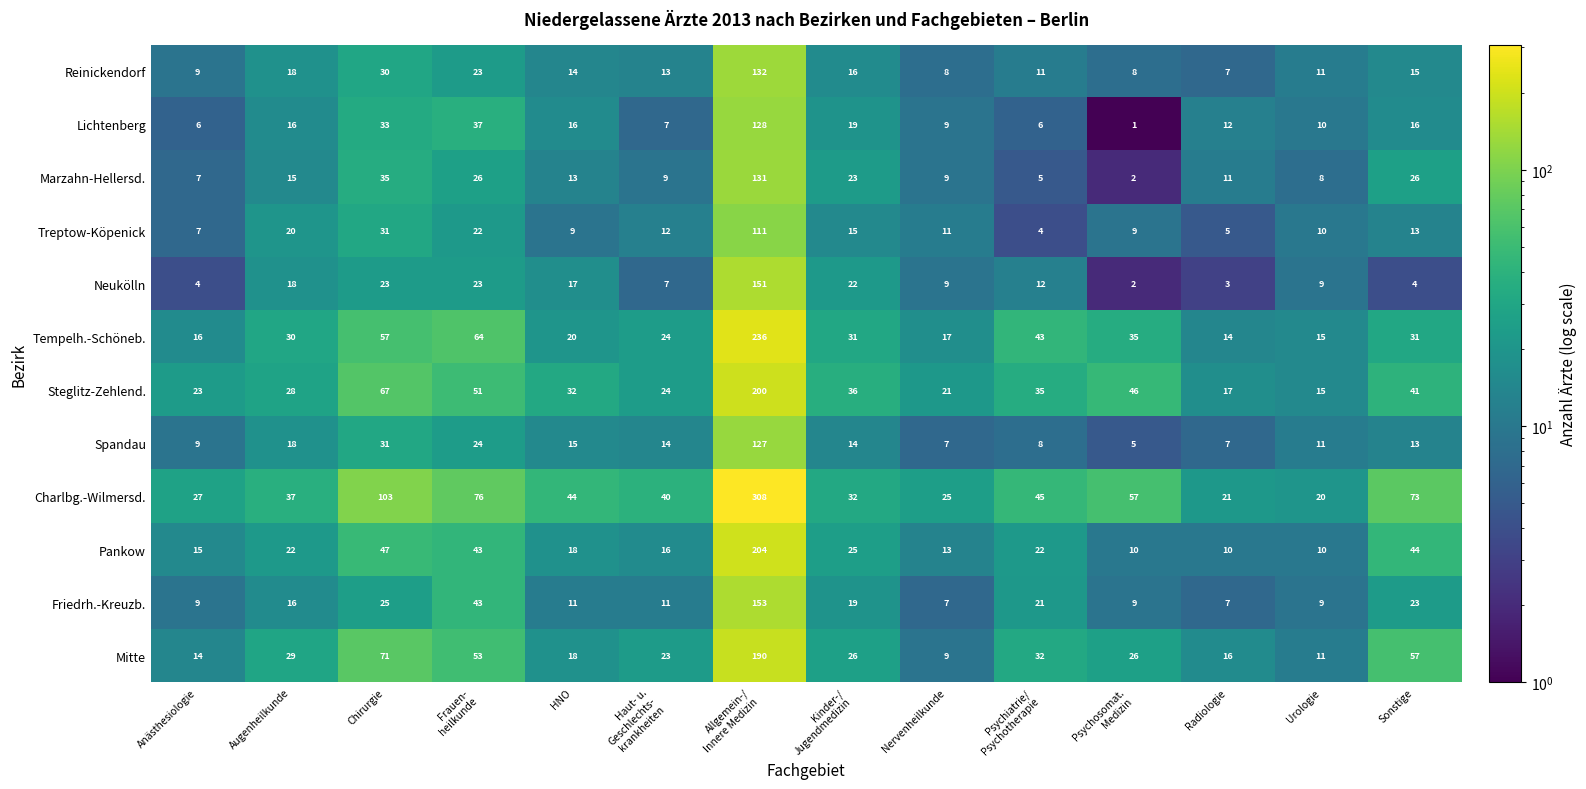

True or false: Lichtenberg has a value of 33 at Chirurgie.

True